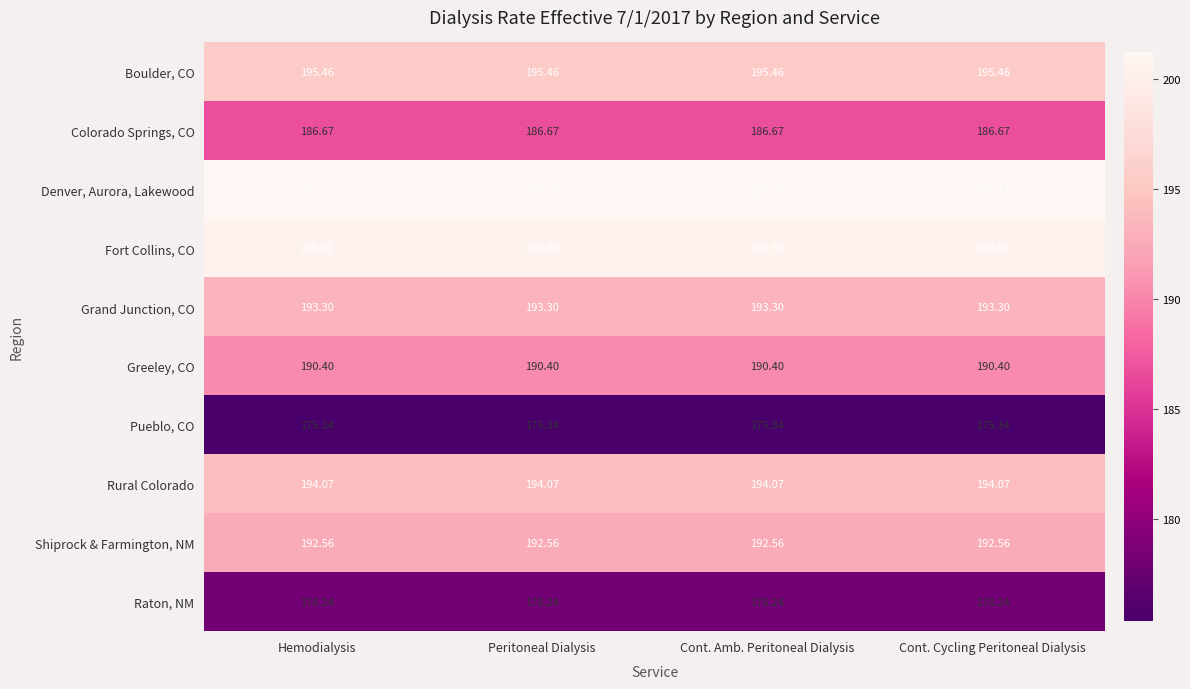

Rank the series by their maximum value, from lowest to highest.

Pueblo, CO, Raton, NM, Colorado Springs, CO, Greeley, CO, Shiprock & Farmington, NM, Grand Junction, CO, Rural Colorado, Boulder, CO, Fort Collins, CO, Denver, Aurora, Lakewood